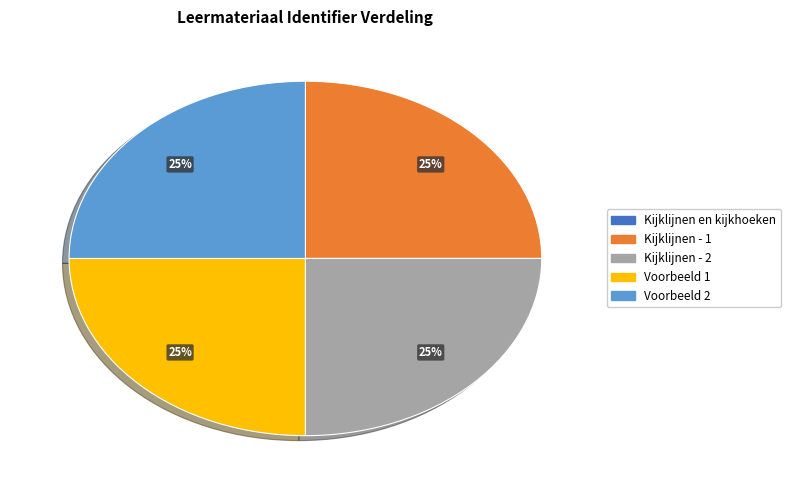

Is there a majority slice in this chart?

No